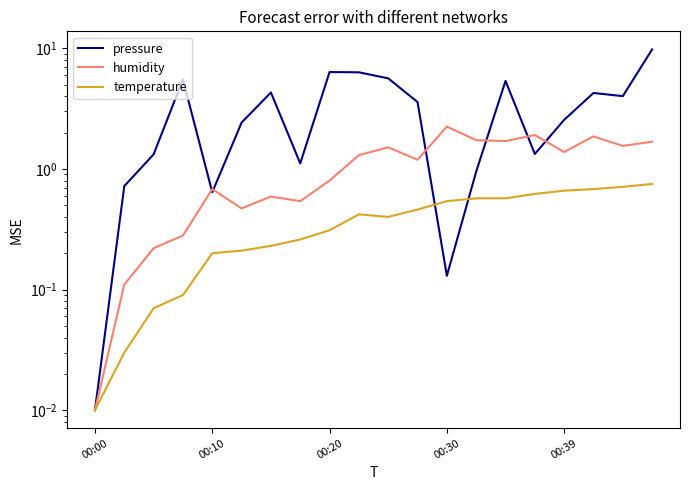

At 15, list the series in order from smallest to largest.

temperature, pressure, humidity